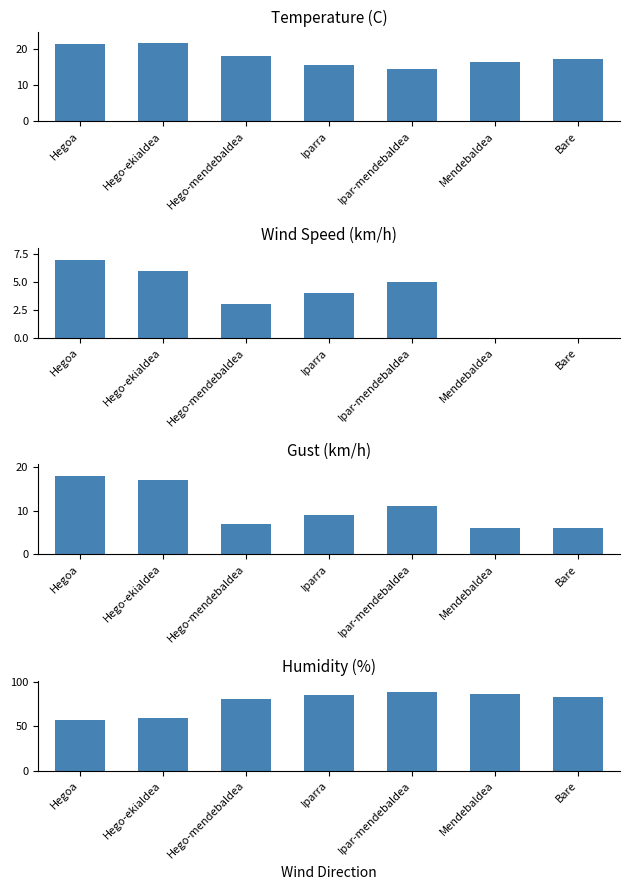

Reading left to right, transcribe all the data shown in this chart.

Temperature (C): 21.3	21.6	18.0	15.7	14.6	16.3	17.2
Wind Speed (km/h): 7.0	6.0	3.0	4.0	5.0	0.0	0.0
Gust (km/h): 18.0	17.0	7.0	9.0	11.0	6.0	6.0
Humidity (%): 57.0	59.0	81.0	85.0	88.0	86.0	83.0